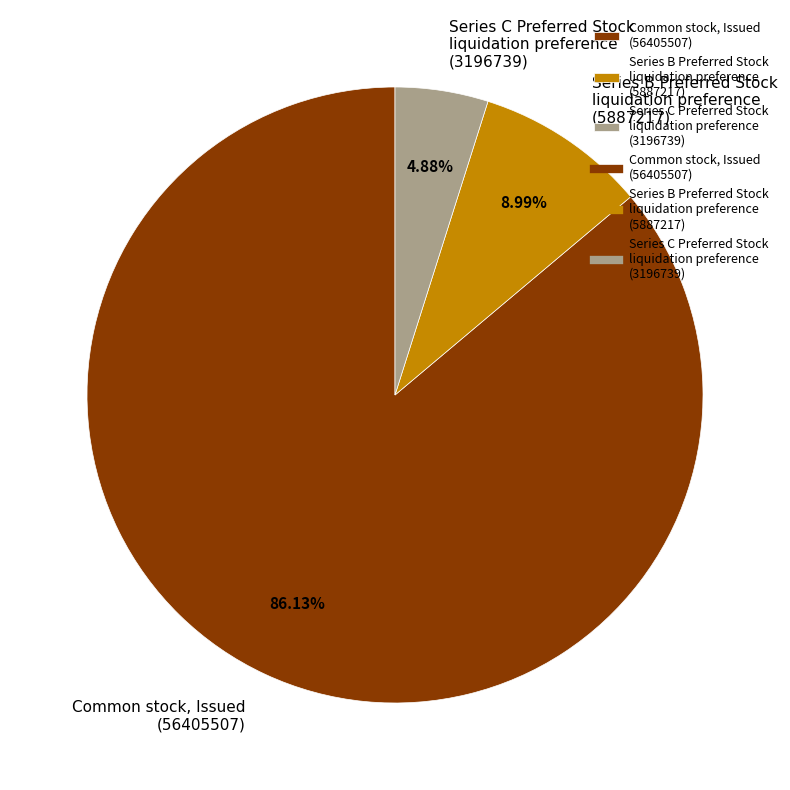

Rank the categories by value from highest to lowest.

Common stock, Issued (56405507), Series B Preferred Stock liquidation preference (5887217), Series C Preferred Stock liquidation preference (3196739)